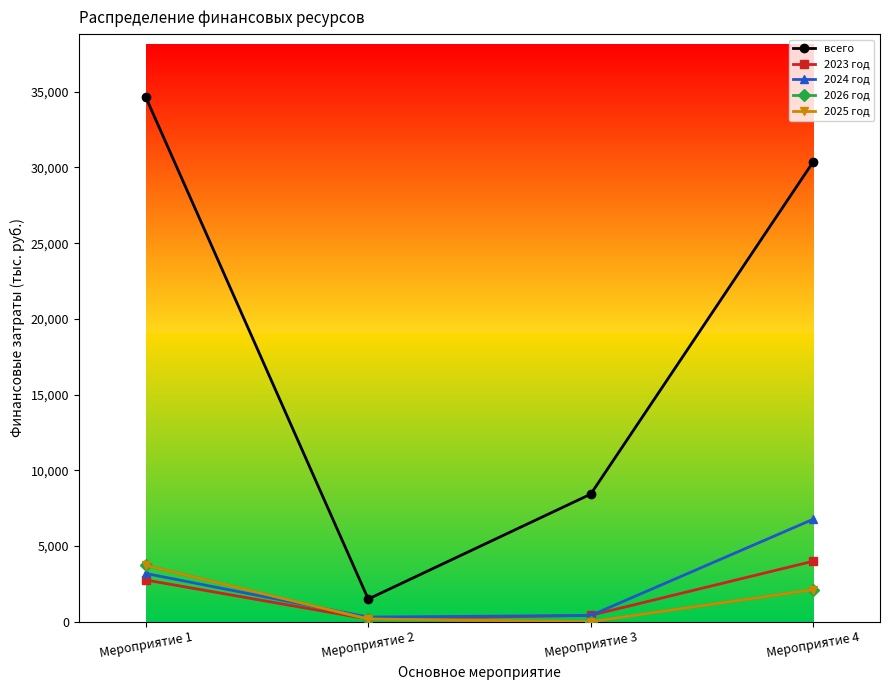

Rank the categories by 2026 год value from lowest to highest.

Мероприятие 3, Мероприятие 2, Мероприятие 4, Мероприятие 1